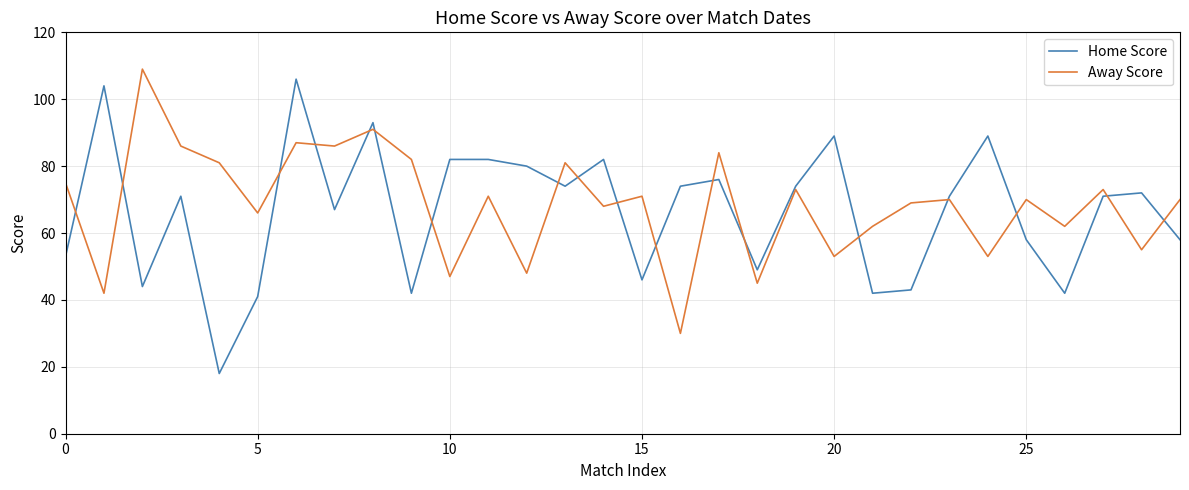

Reading left to right, extract all data points from this chart.

Home Score: 53	104	44	71	18	41	106	67	93	42	82	82	80	74	82	46	74	76	49	74	89	42	43	71	89	58	42	71	72	58
Away Score: 75	42	109	86	81	66	87	86	91	82	47	71	48	81	68	71	30	84	45	73	53	62	69	70	53	70	62	73	55	70